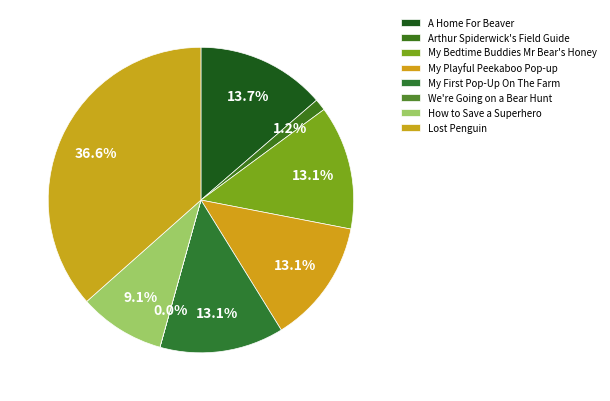

To the nearest percent, what portion does How to Save a Superhero represent?

9%